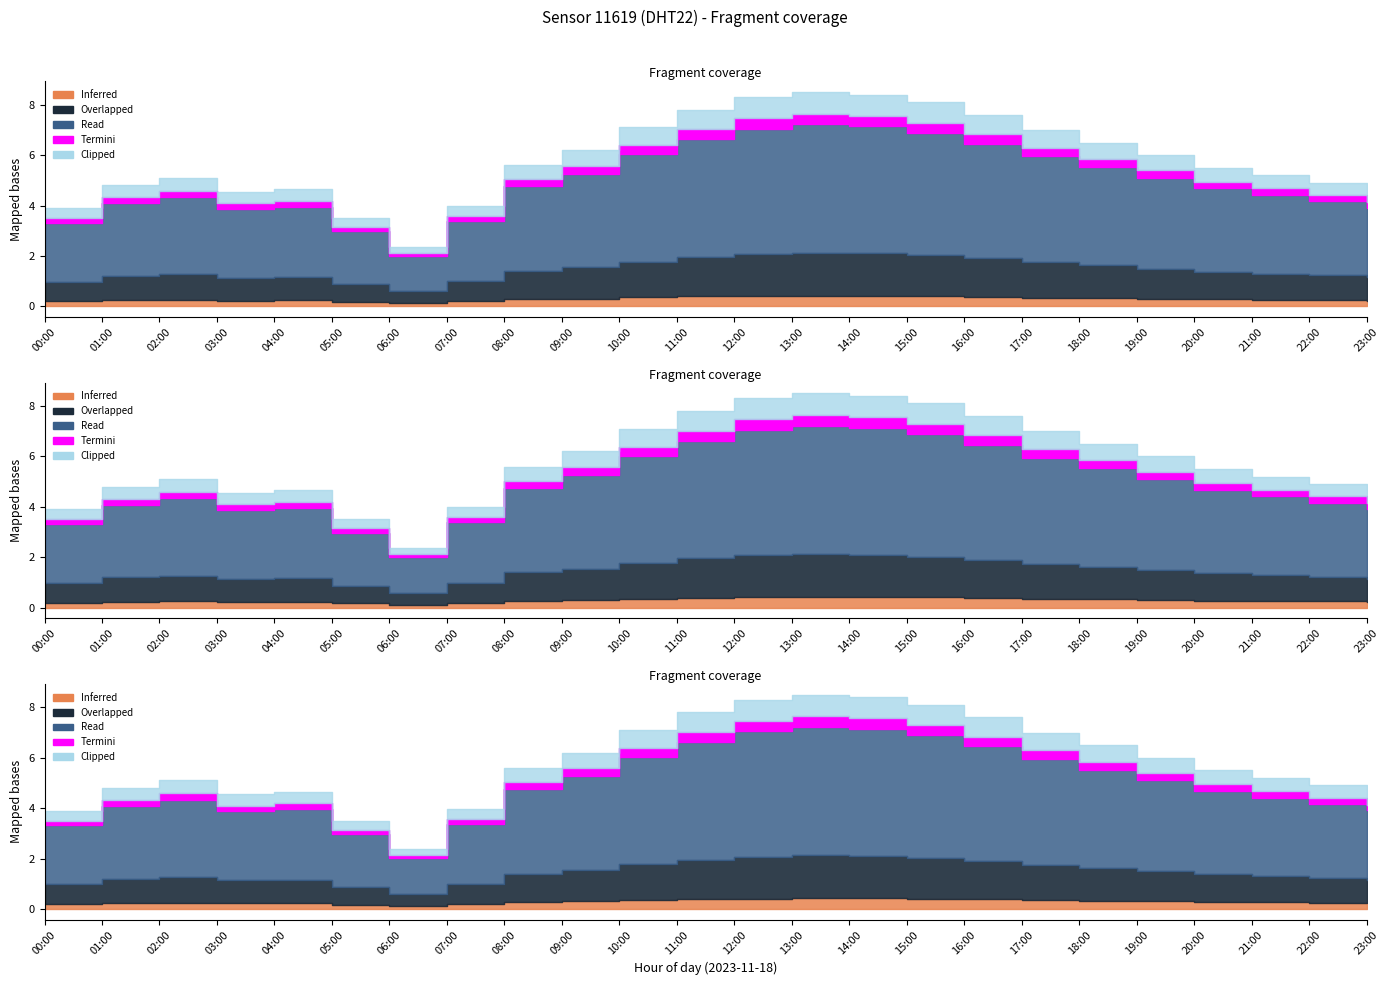

At which category does temperature reach its first local peak?

02:00